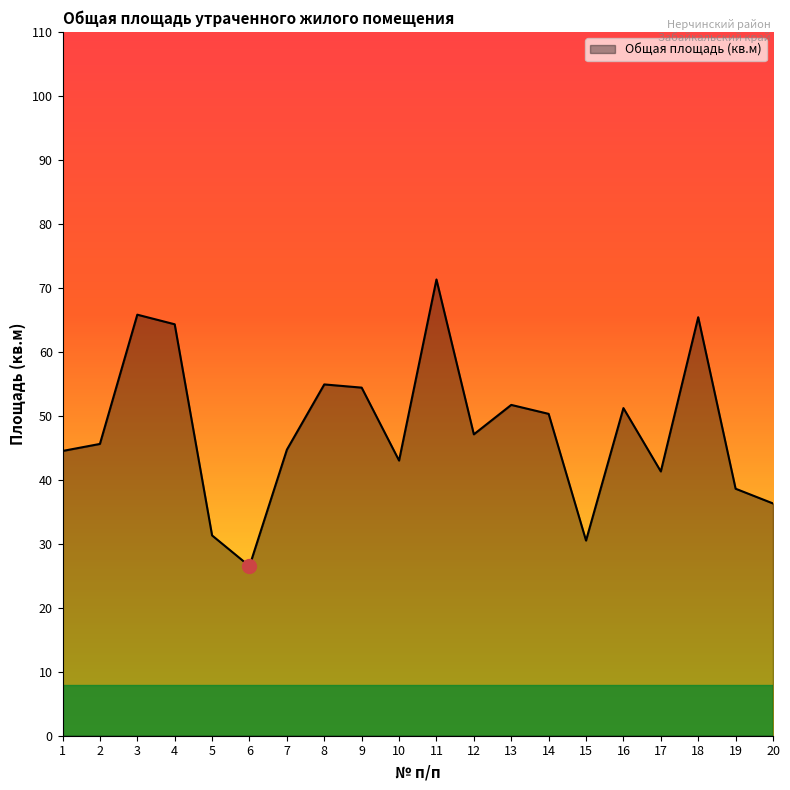

What value does the data have at 8?

54.9